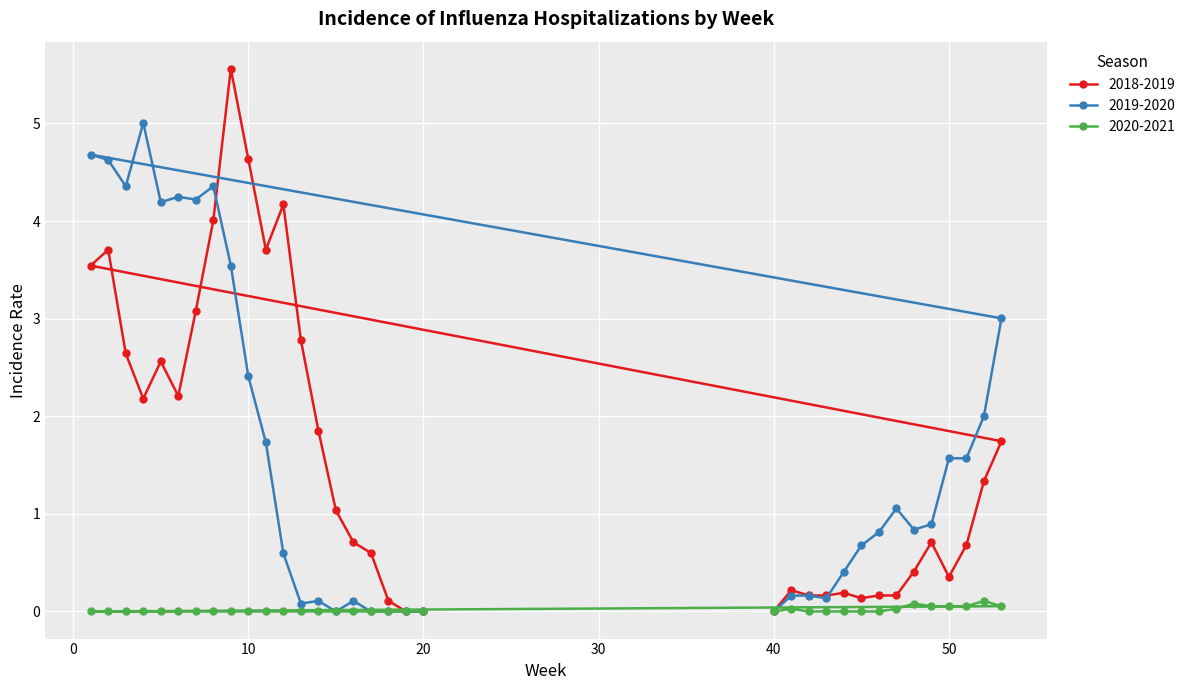

What is the difference between the maximum and minimum values in the 2019-2020 series?

5.0